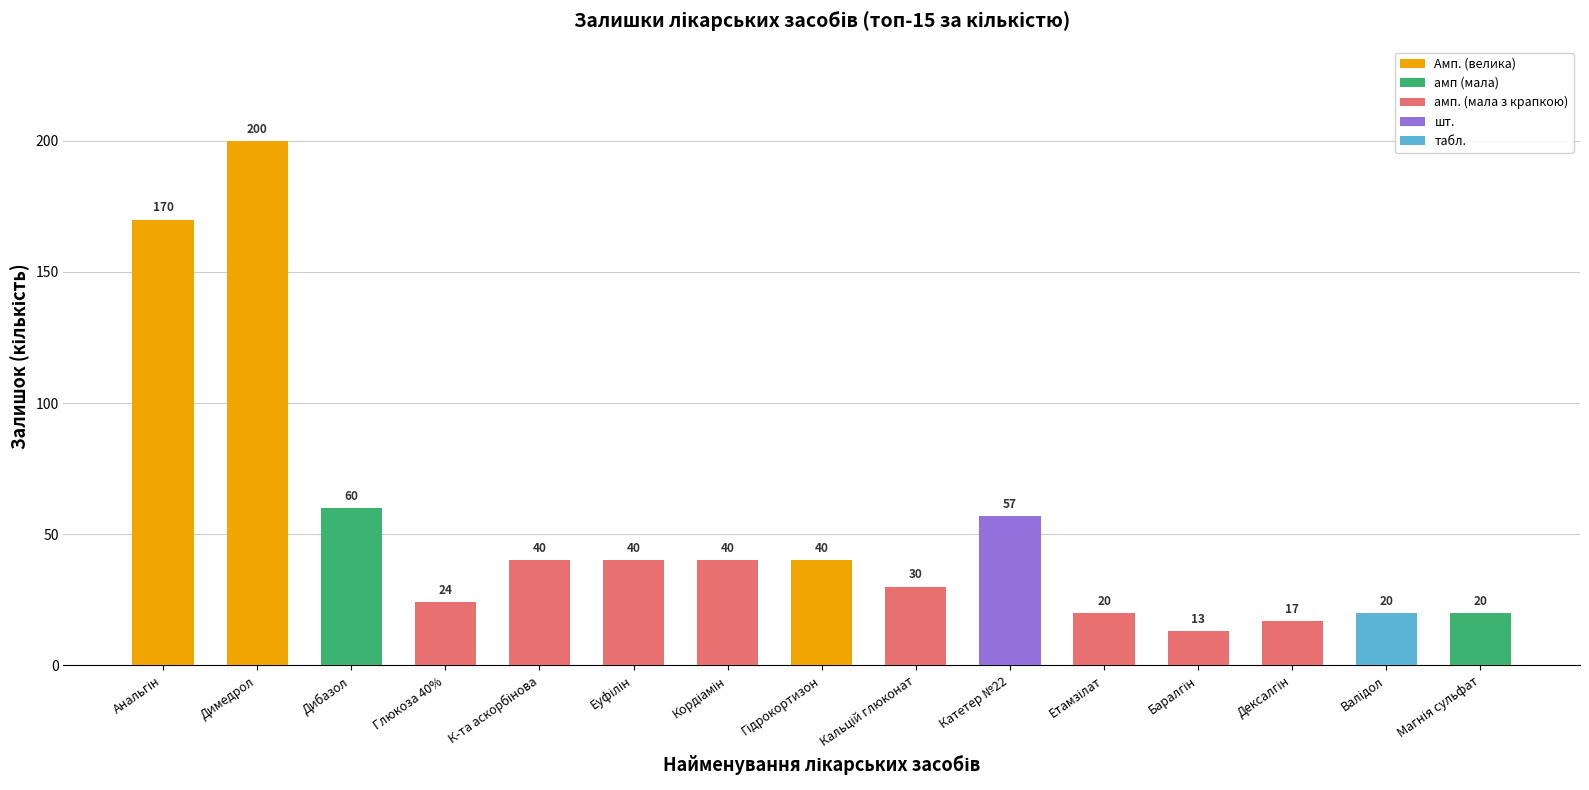

The value at Димедрол is 81. True or false?

False